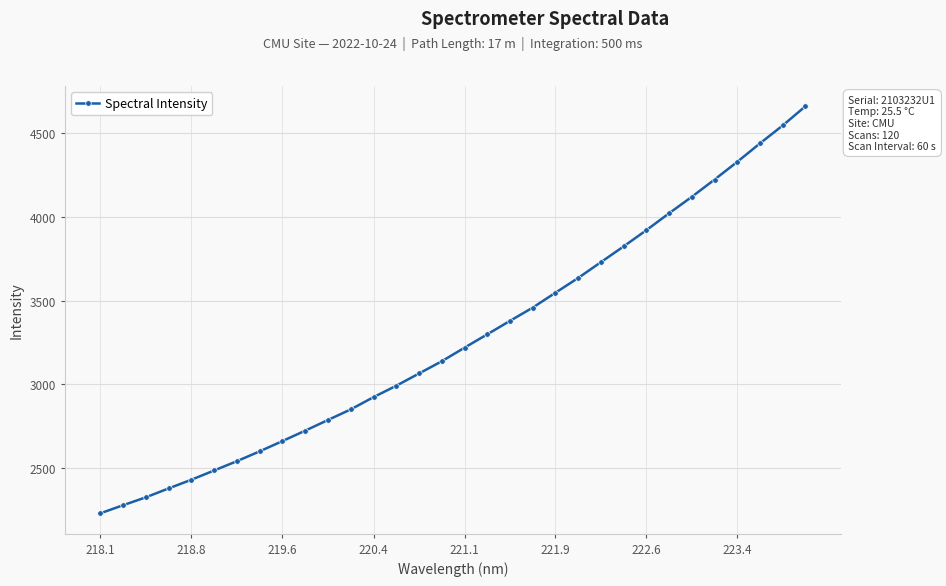

What is the difference between the maximum and minimum values?

2430.5